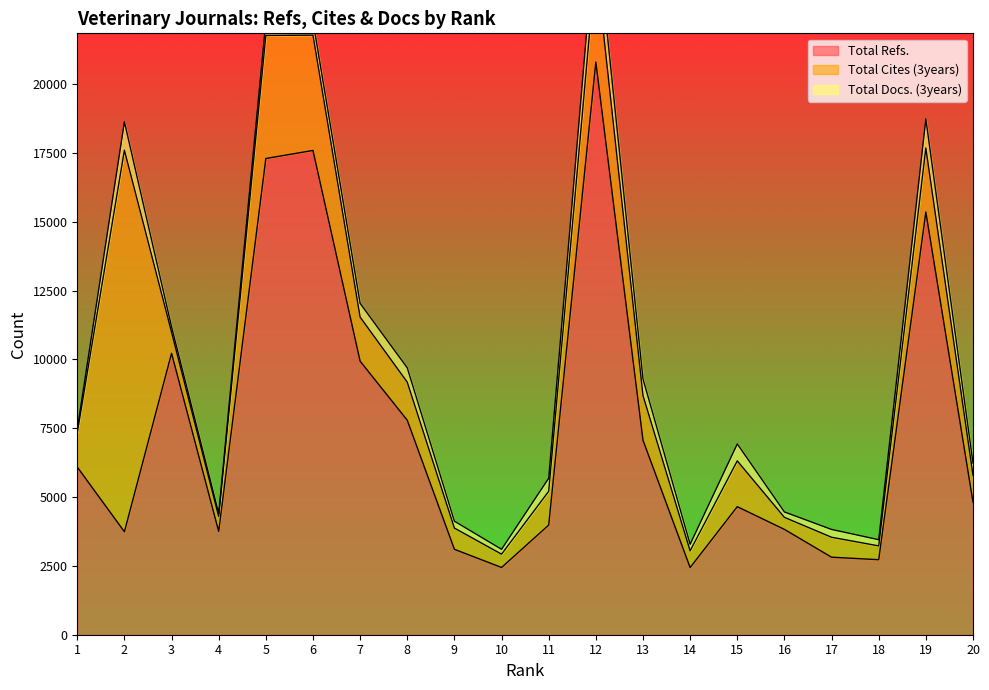

The Total Refs. series shows 2816 at 17. True or false?

True